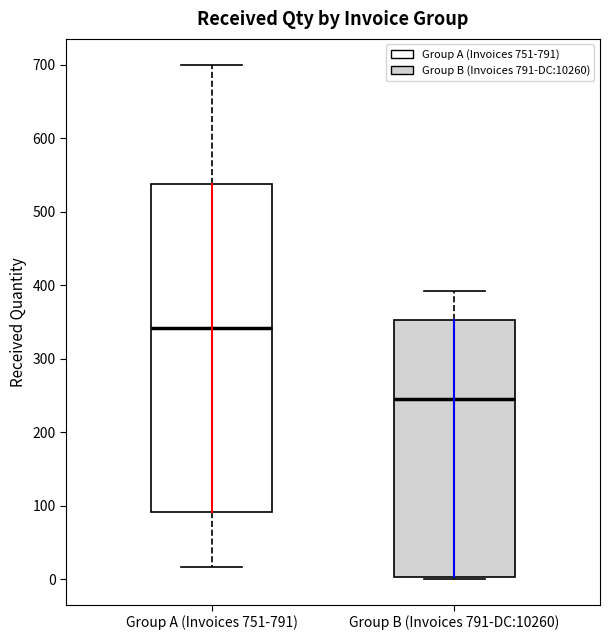

Which box is the tallest, from its lower edge to its upper edge?

Group A (Invoices 751-791)